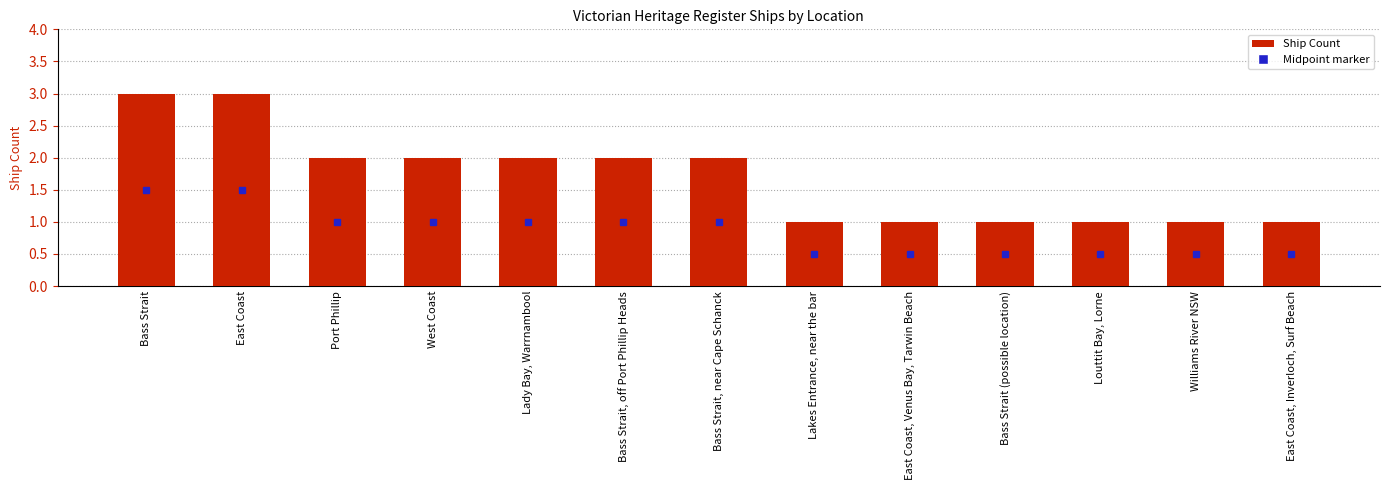

What is the maximum value shown in the chart?

3